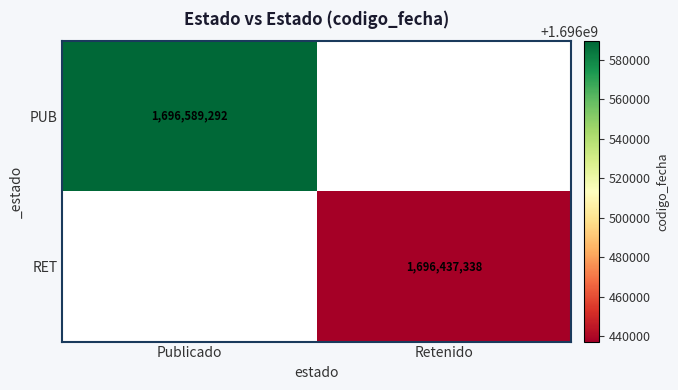

The value of PUB at Publicado is 2404274408. True or false?

False